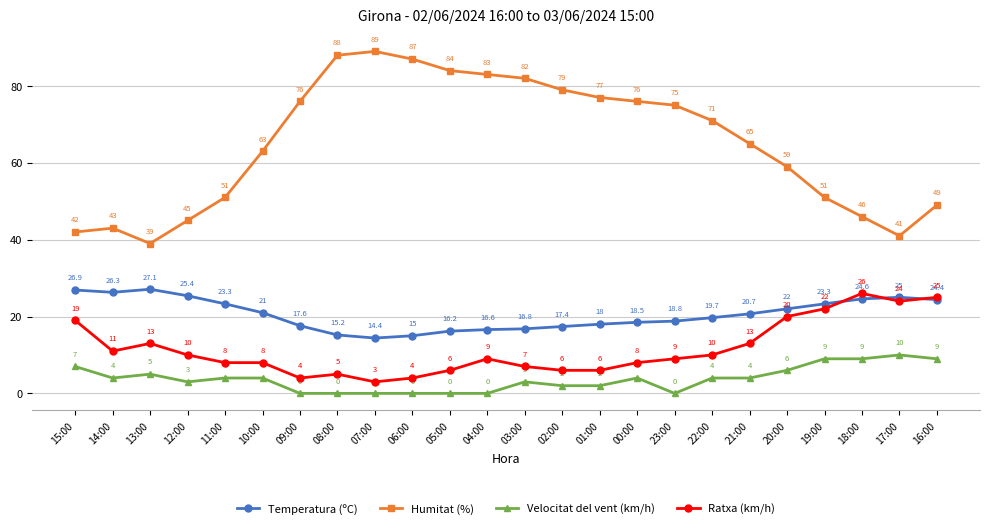

Where is the first local maximum for Temperatura (ºC)?

13:00